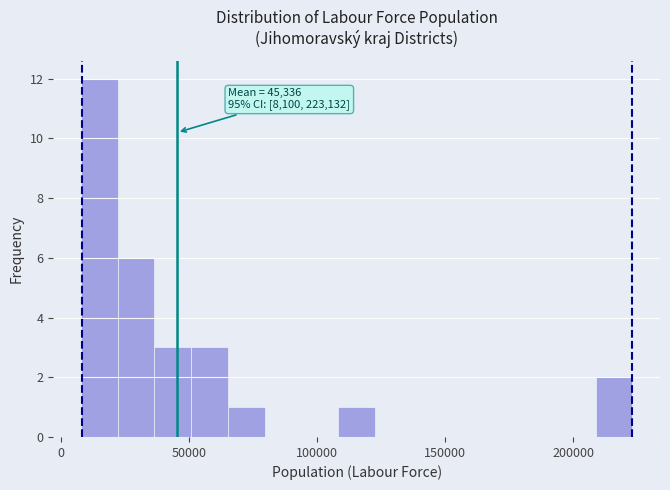

Read against the x-axis, roughly where is the centre of the tallest bar?

15000